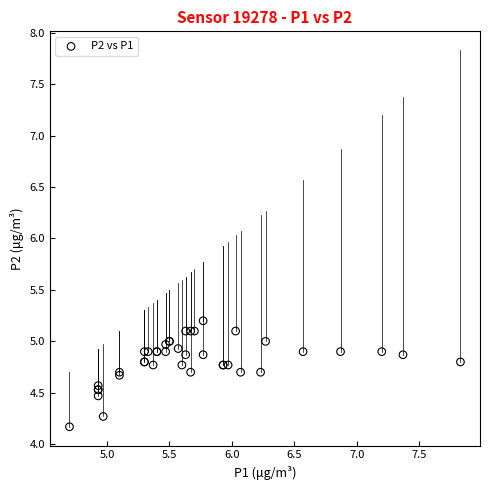

What Y value in the scatter plot is closest to 4?

4.2